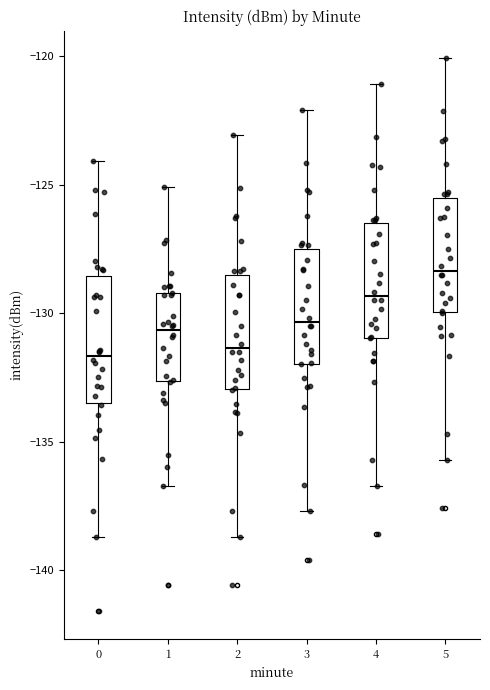

Reading left to right, transcribe this box plot: for each box, give where its median line is, the range the box spans, and where its two whiskers end, as read against the y-axis. The values are not printed on the chart, so give them approximately, as read against the axis.

0: median -131.5, box -133.5 to -128.5, whiskers -138.5 to -124.0
1: median -130.5, box -132.5 to -129.0, whiskers -136.5 to -125.0
2: median -131.5, box -133.0 to -128.5, whiskers -138.5 to -123.0
3: median -130.5, box -132.0 to -127.5, whiskers -137.5 to -122.0
4: median -129.5, box -131.0 to -126.5, whiskers -136.5 to -121.0
5: median -128.5, box -130.0 to -125.5, whiskers -135.5 to -120.0